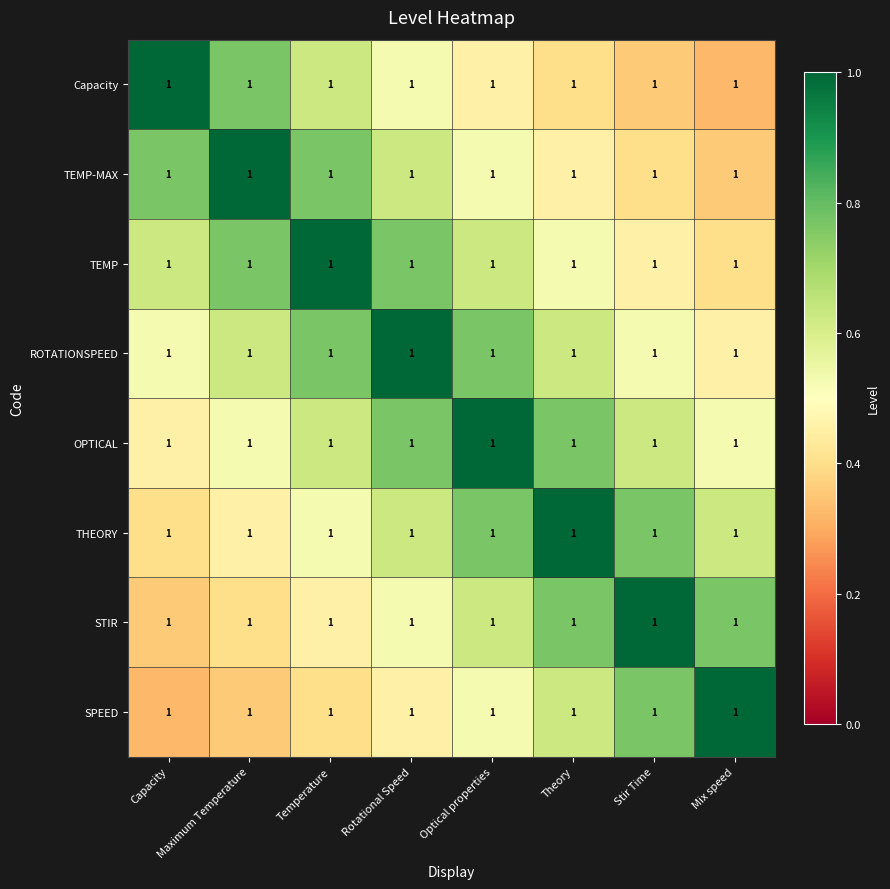

The value of SPEED at Optical properties is 0.1. True or false?

False